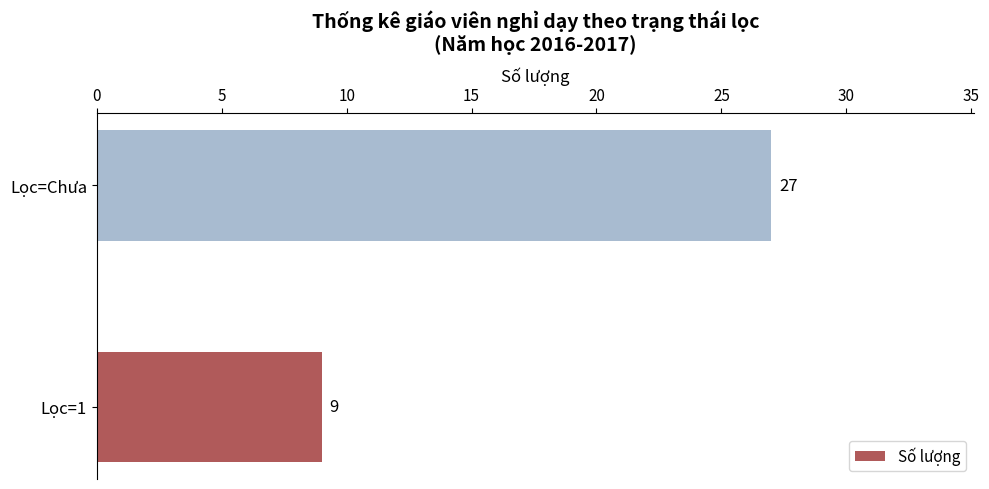

Which has a higher value, Lọc=1 or Lọc=Chưa?

Lọc=Chưa